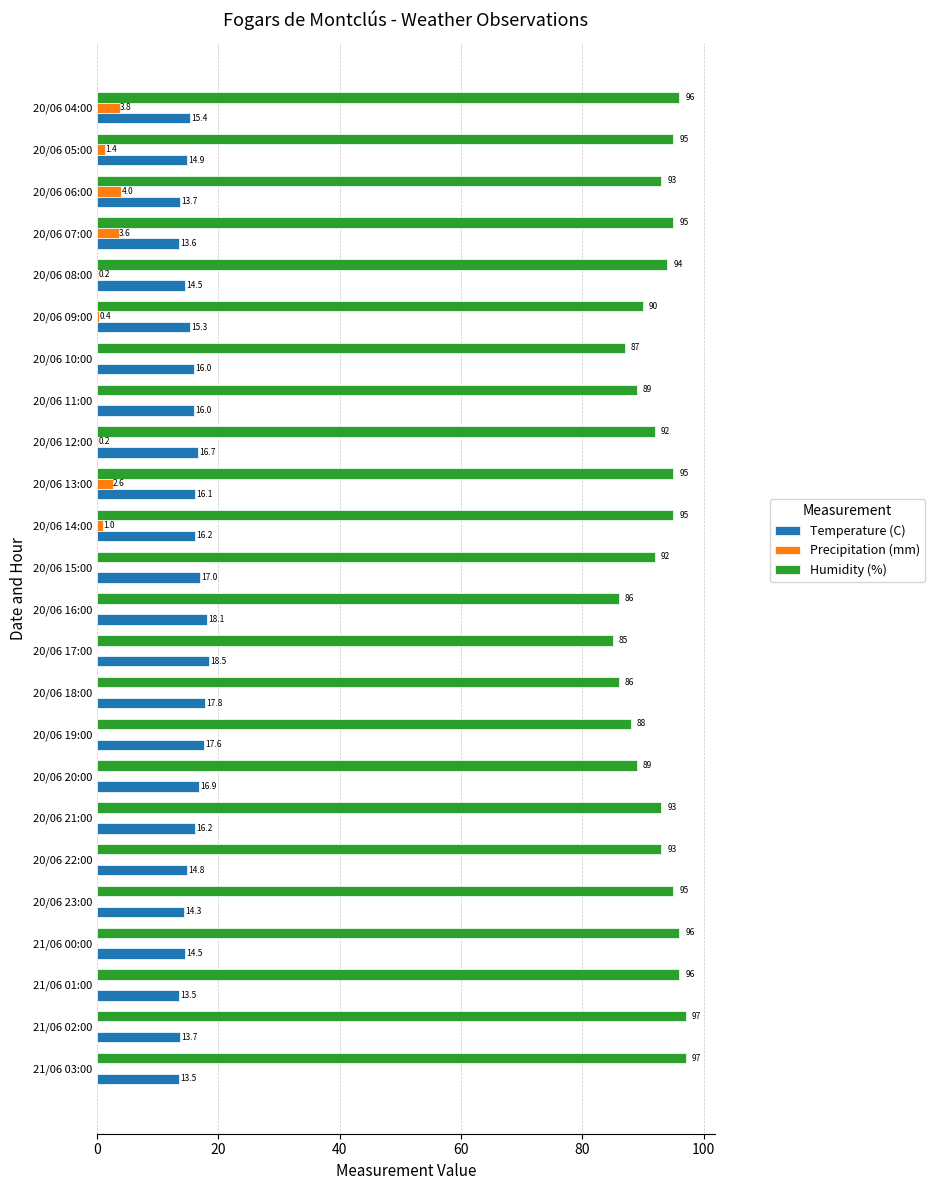

Which series changed the most between 20/06 15:00 and 20/06 08:00?

Temperature (C)